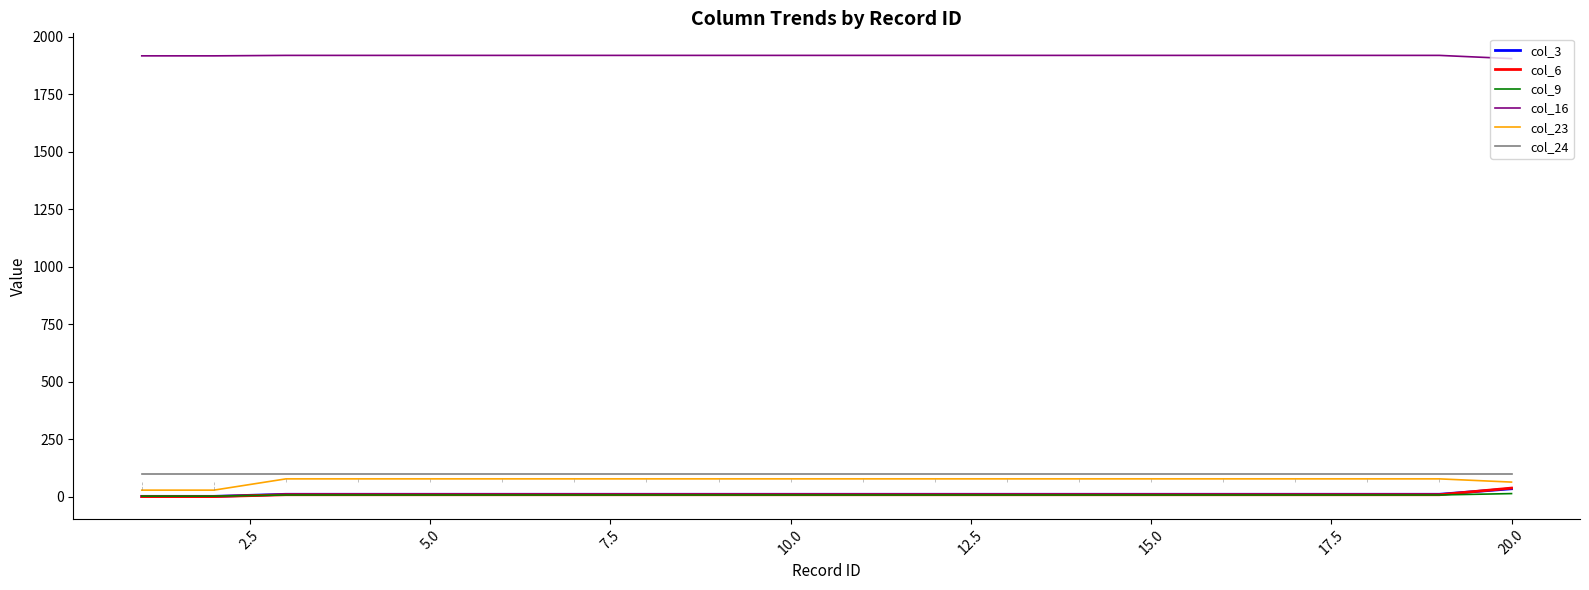

What is the maximum value shown in the chart?

1919